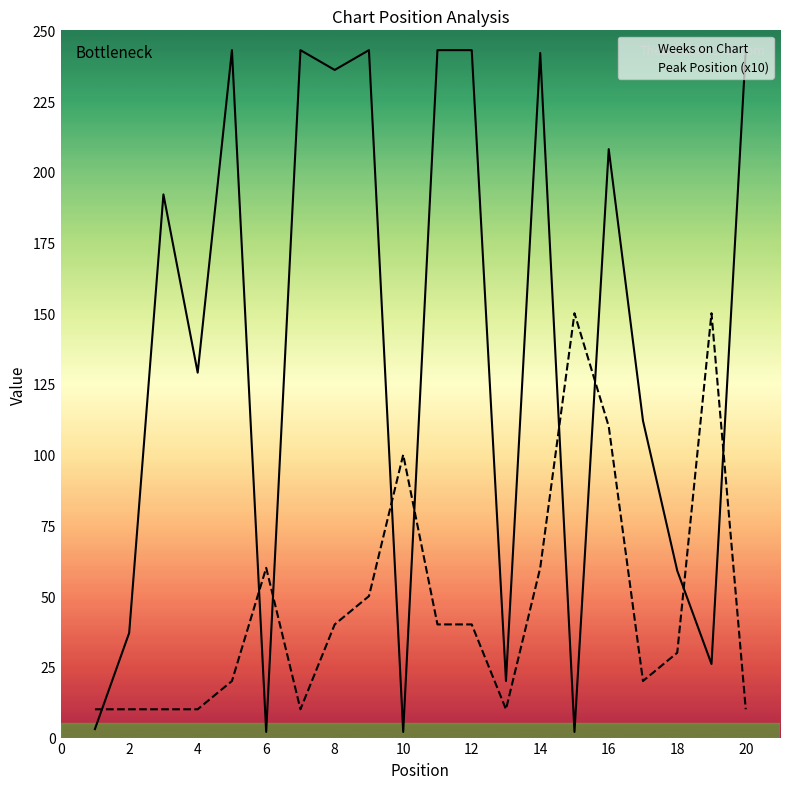

What is the difference between the highest and lowest values at 8?

196